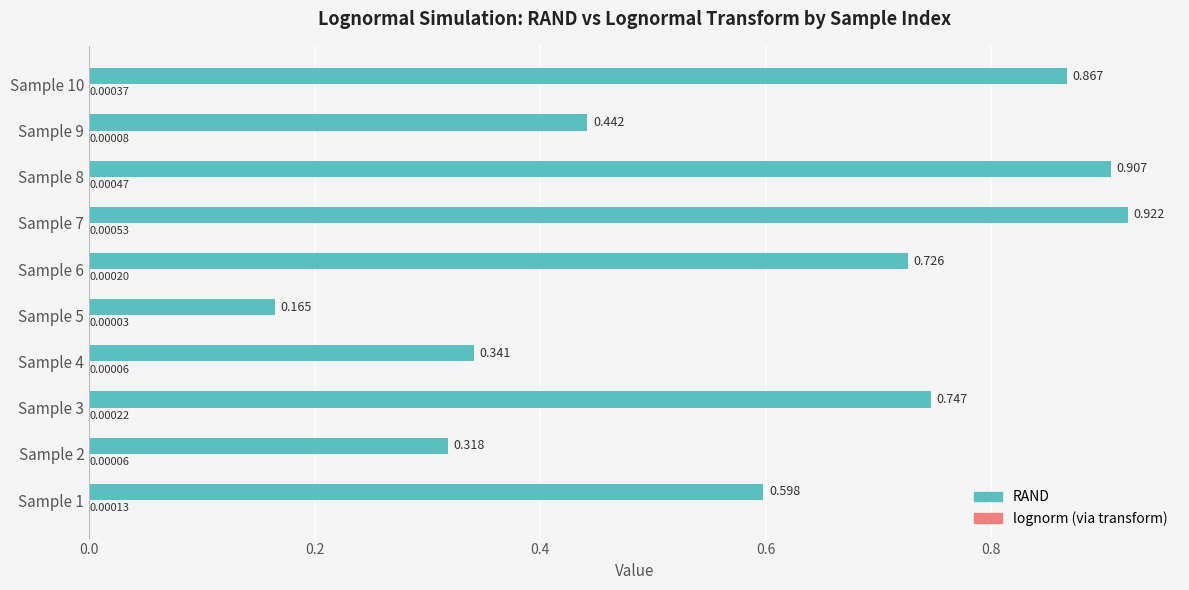

How many distinct data groups are displayed?

2